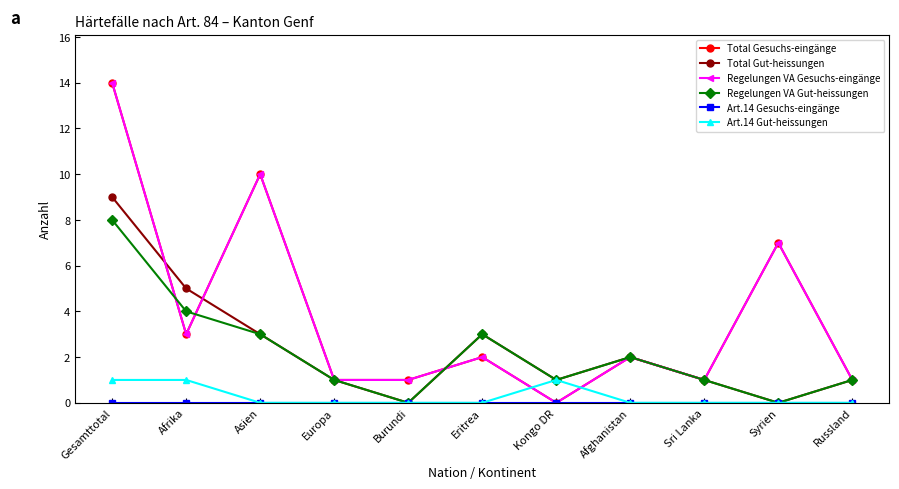

Is this an area chart (filled region under the line)?

No